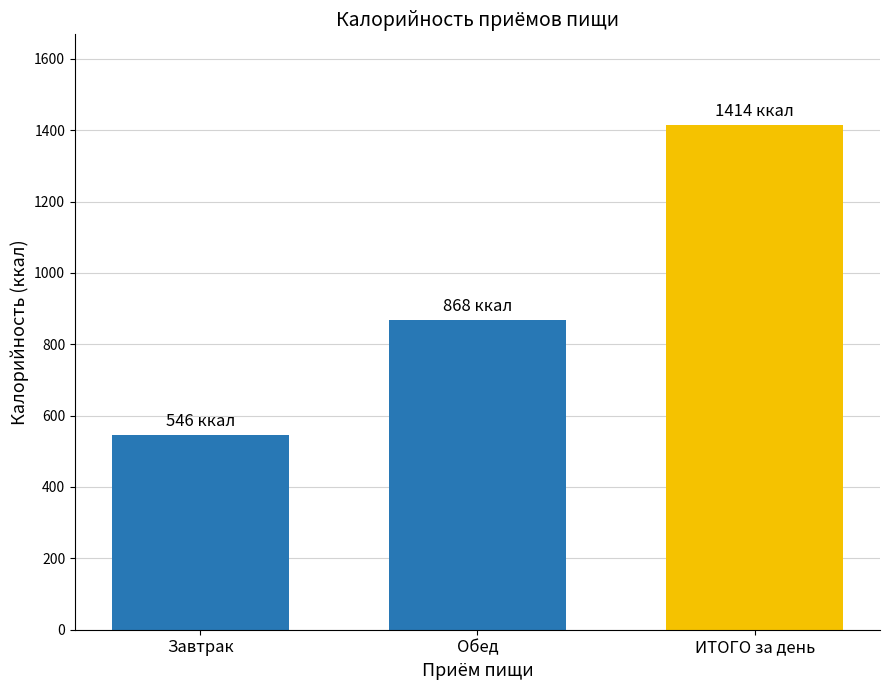

Does the chart contain stacked bars?

No